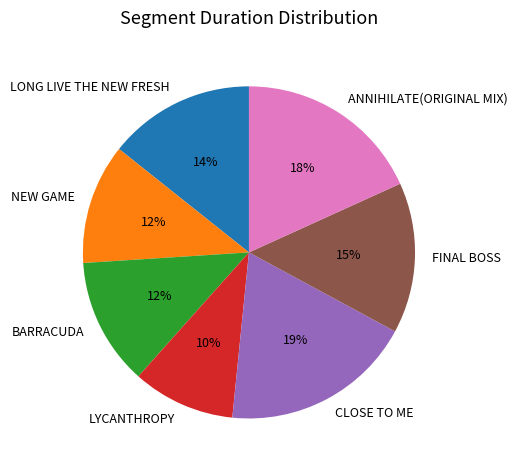

What is the smallest slice in the pie chart?

LYCANTHROPY